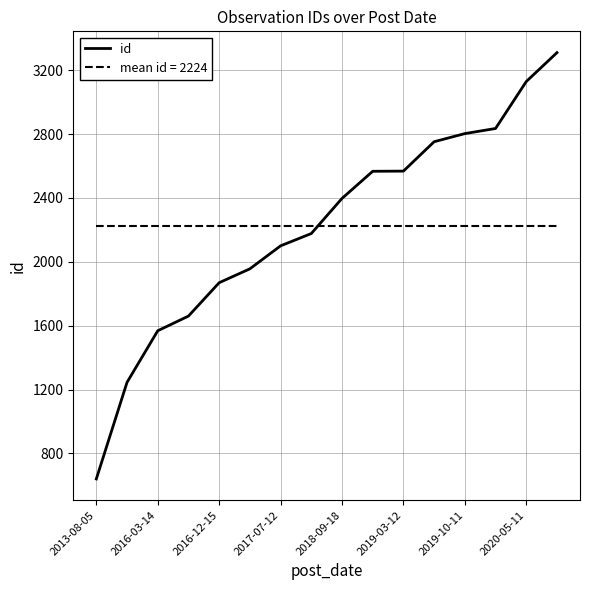

Which series has the widest spread of values?

id